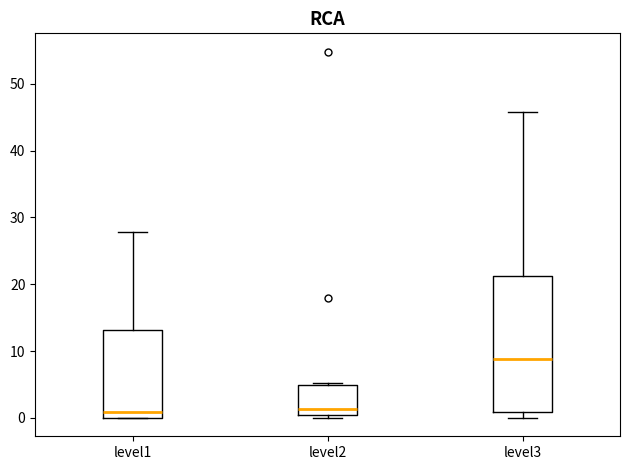

Reading left to right, read every box against the y-axis: the position of its median line, the range the box covers, and the ends of its whiskers. The values are not printed on the chart, so give them approximately, as read against the axis.

level1: median 1, box 0 to 13, whiskers 0 to 28
level2: median 1 (just above the box's lower edge), box 1 to 5, whiskers 0 to 5
level3: median 9, box 1 to 21, whiskers 0 to 46